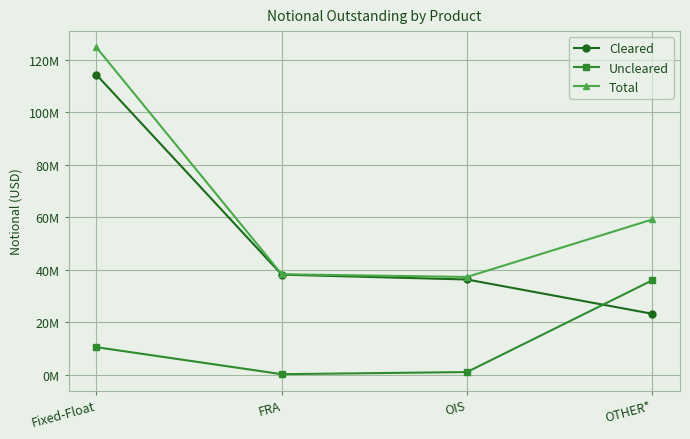

Is this an area chart (filled region under the line)?

No